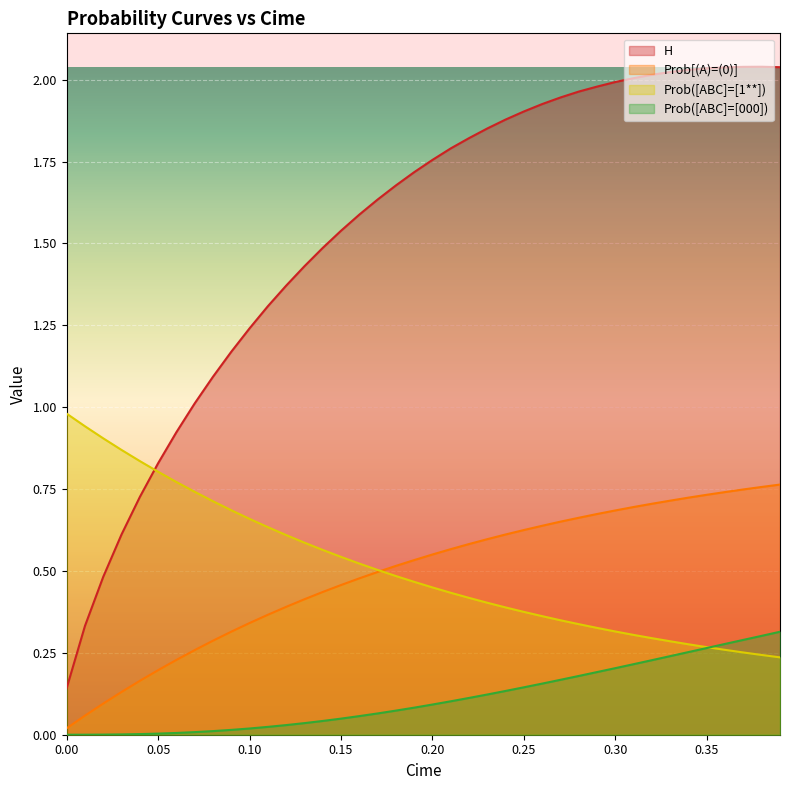

Reading left to right, what are all the values shown in this chart?

H: 0.1	0.3	0.5	0.6	0.7	0.8	0.9	1.0	1.1	1.2	1.2	1.3	1.4	1.4	1.5	1.5	1.6	1.6	1.7	1.7	1.8	1.8	1.8	1.9	1.9	1.9	1.9	1.9	2.0	2.0	2.0	2.0	2.0	2.0	2.0	2.0	2.0	2.0	2.0	2.0
Prob[(A)=(0)]: 0.0	0.1	0.1	0.1	0.2	0.2	0.2	0.3	0.3	0.3	0.3	0.4	0.4	0.4	0.4	0.5	0.5	0.5	0.5	0.5	0.6	0.6	0.6	0.6	0.6	0.6	0.6	0.7	0.7	0.7	0.7	0.7	0.7	0.7	0.7	0.7	0.7	0.7	0.8	0.8
Prob([ABC]=[1**]): 1.0	0.9	0.9	0.9	0.8	0.8	0.8	0.7	0.7	0.7	0.7	0.6	0.6	0.6	0.6	0.5	0.5	0.5	0.5	0.5	0.4	0.4	0.4	0.4	0.4	0.4	0.4	0.3	0.3	0.3	0.3	0.3	0.3	0.3	0.3	0.3	0.3	0.3	0.2	0.2
Prob([ABC]=[000]): 0.0	0.0	0.0	0.0	0.0	0.0	0.0	0.0	0.0	0.0	0.0	0.0	0.0	0.0	0.0	0.0	0.1	0.1	0.1	0.1	0.1	0.1	0.1	0.1	0.1	0.1	0.2	0.2	0.2	0.2	0.2	0.2	0.2	0.2	0.3	0.3	0.3	0.3	0.3	0.3